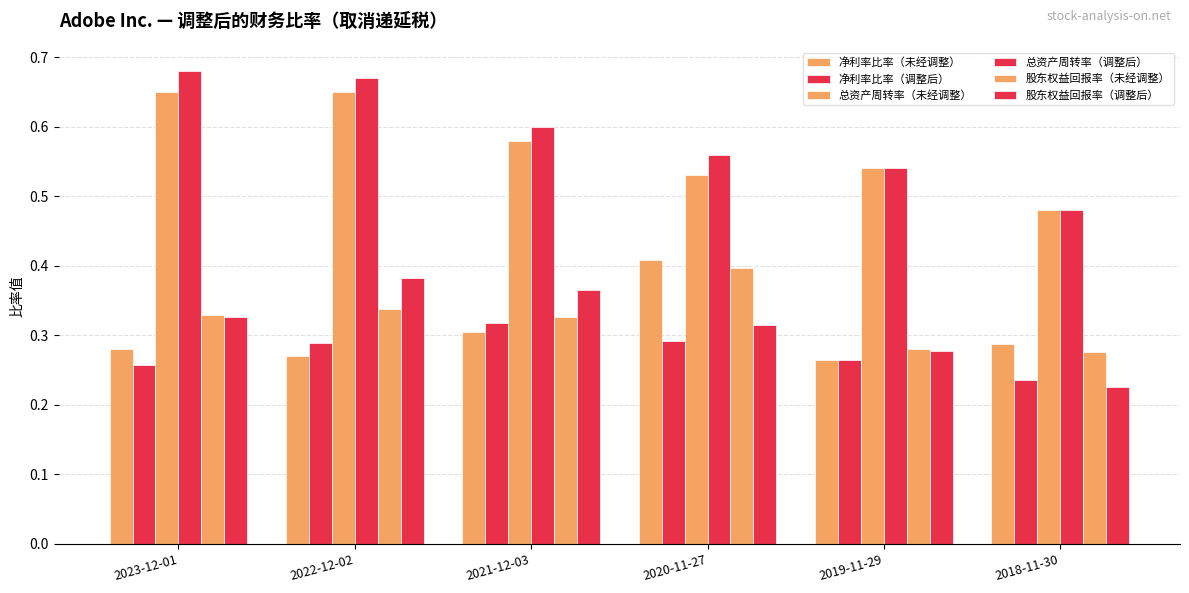

How many groups of bars are there?

6